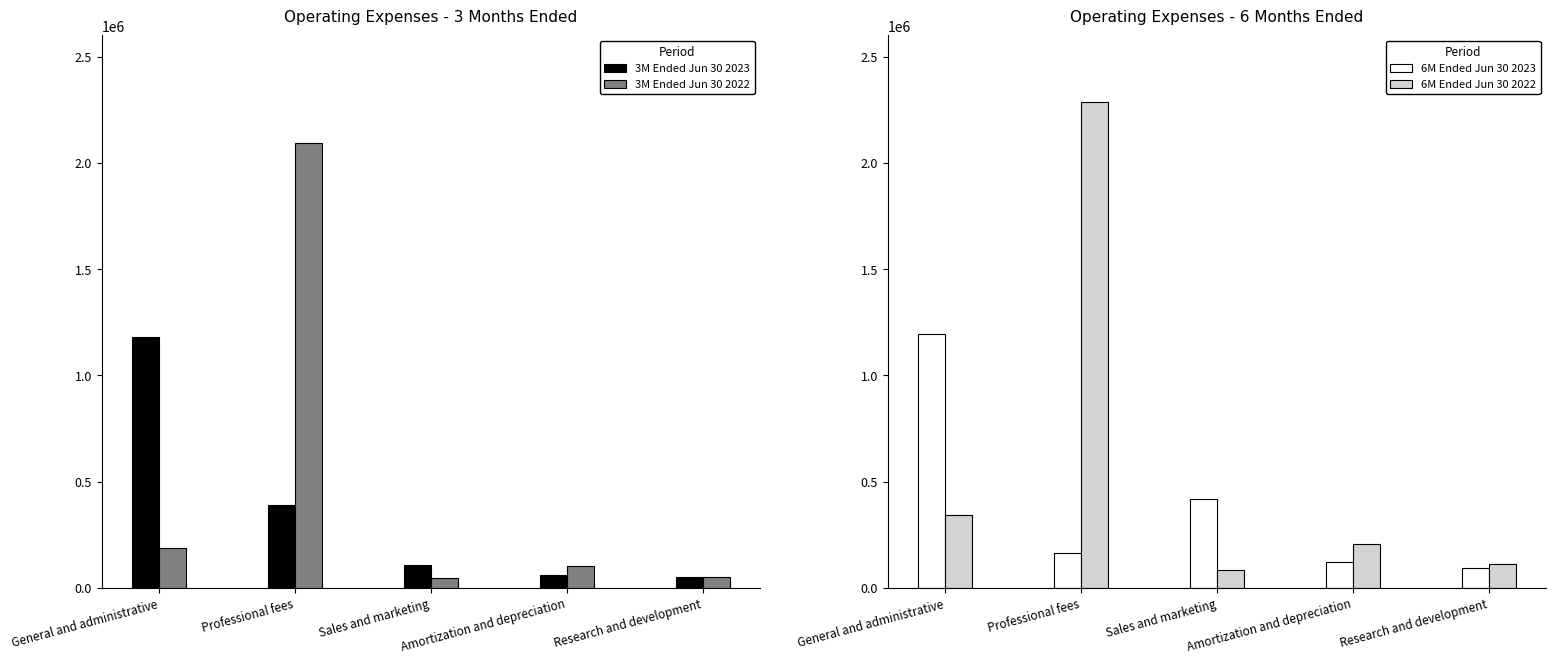

What is the sum of all 3M Ended Jun 30 2023 values?

1789845